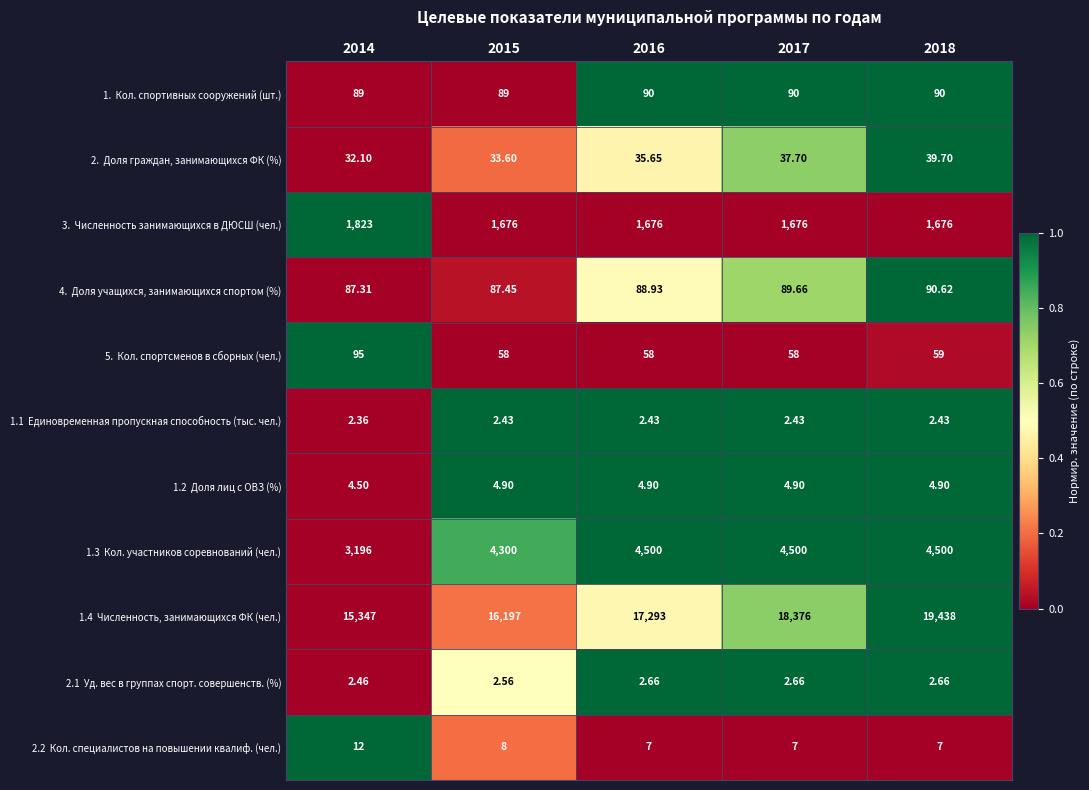

Count the number of categories in the chart.

5